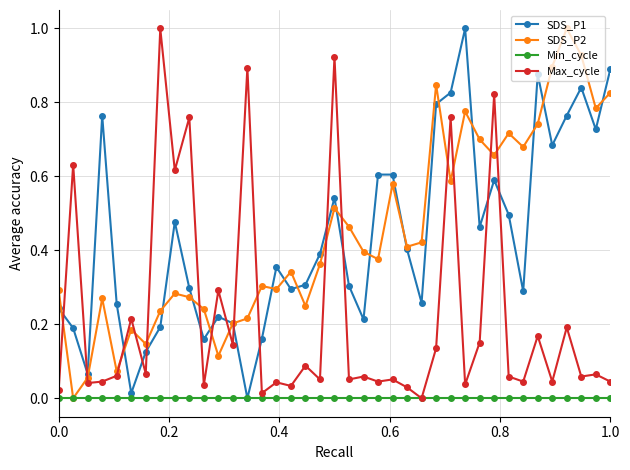

True or false: SDS_P2 and Max_cycle cross at least once.

True